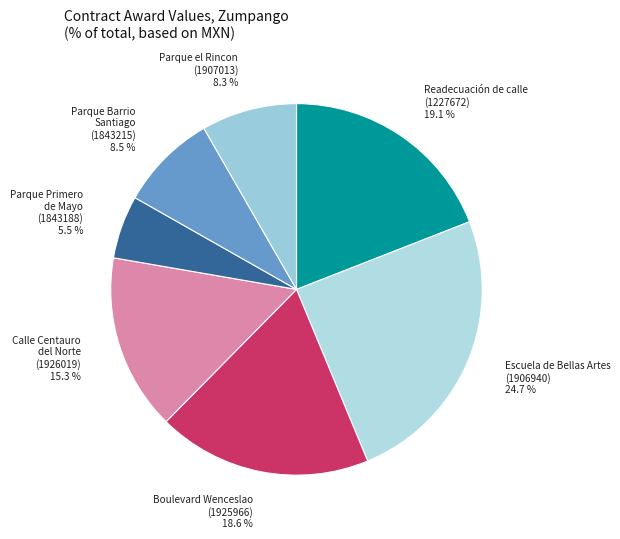

To the nearest percent, what is the difference between the largest and smallest slice percentages?

19%